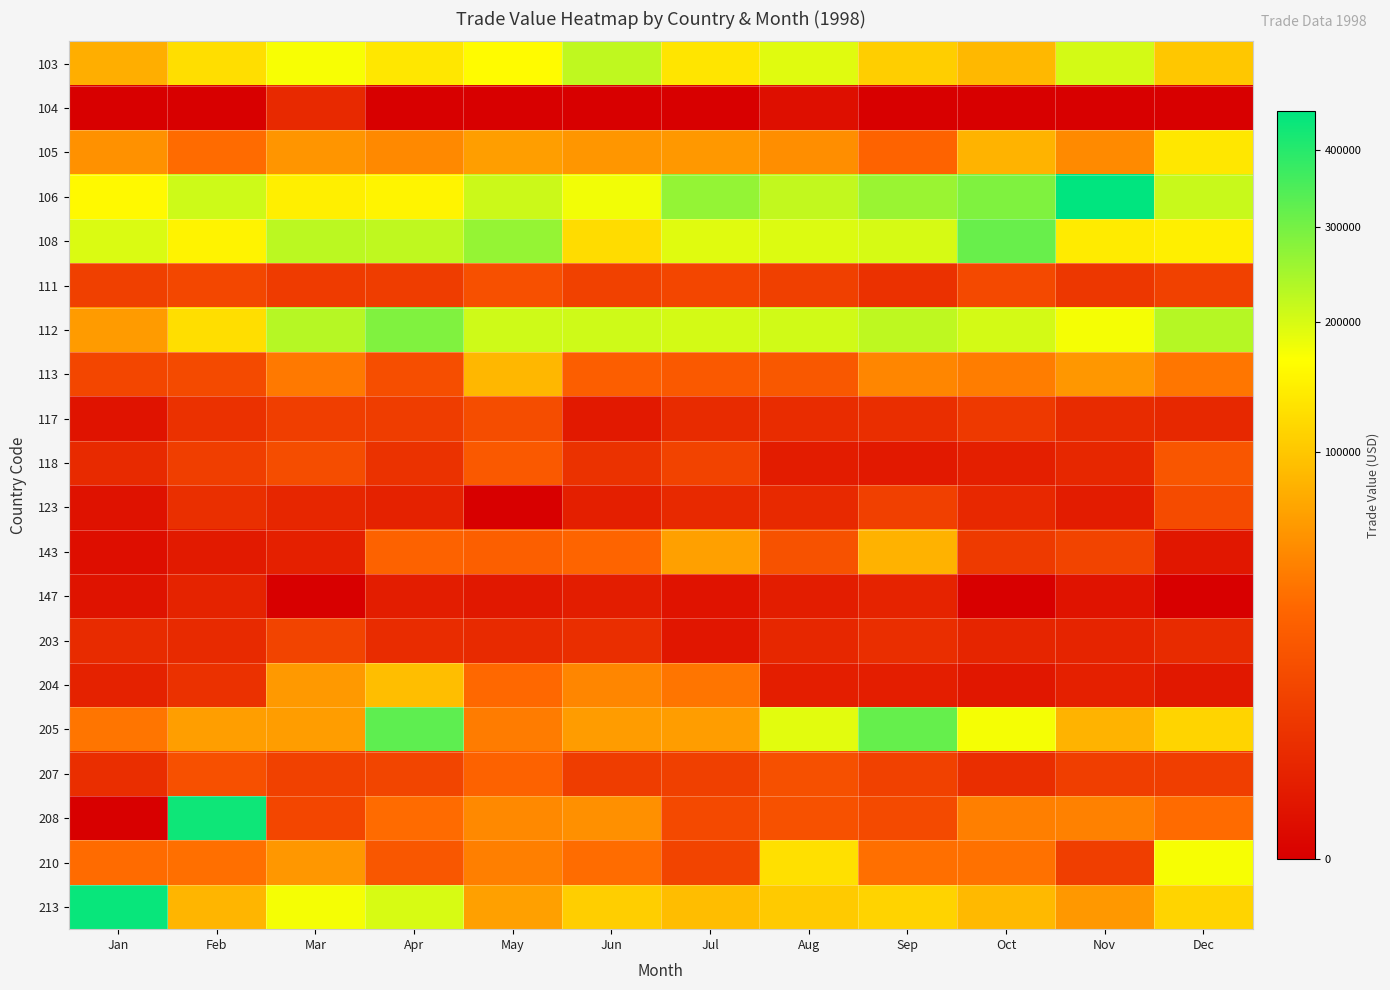

How many distinct data groups are displayed?

20